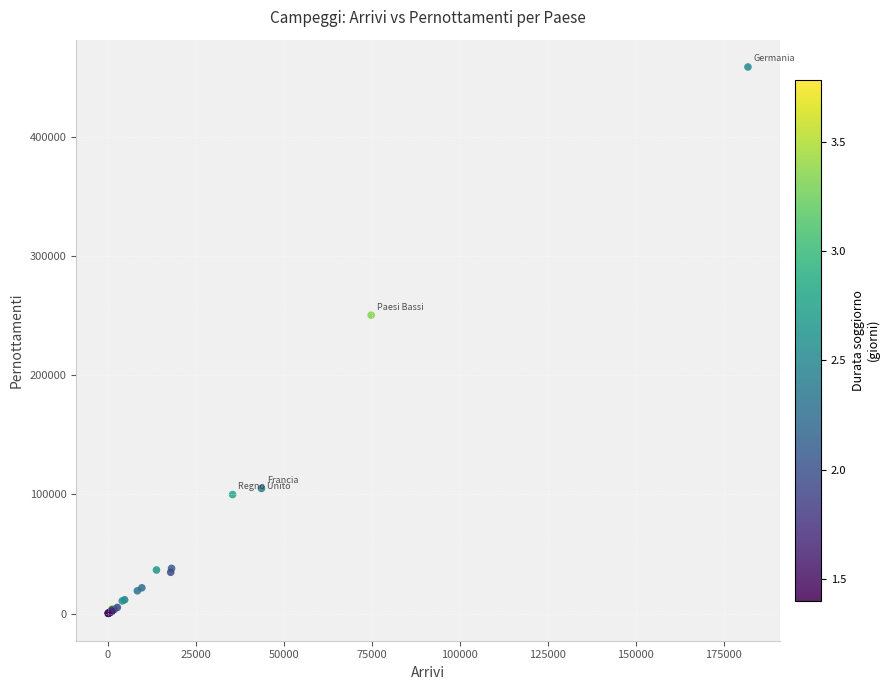

What Y value in the scatter plot is closest to 229356?

250340.3